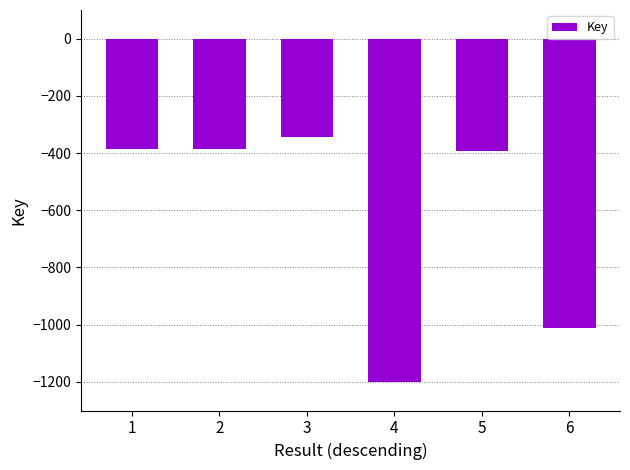

How many distinct data groups are displayed?

1